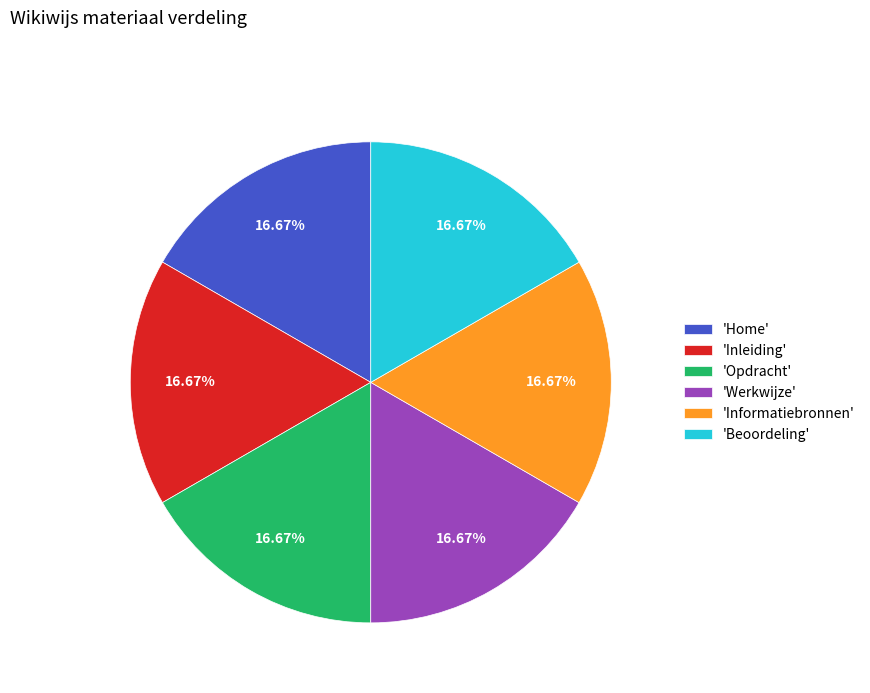

Is the sum of 'Informatiebronnen' and 'Home' greater than half?

No